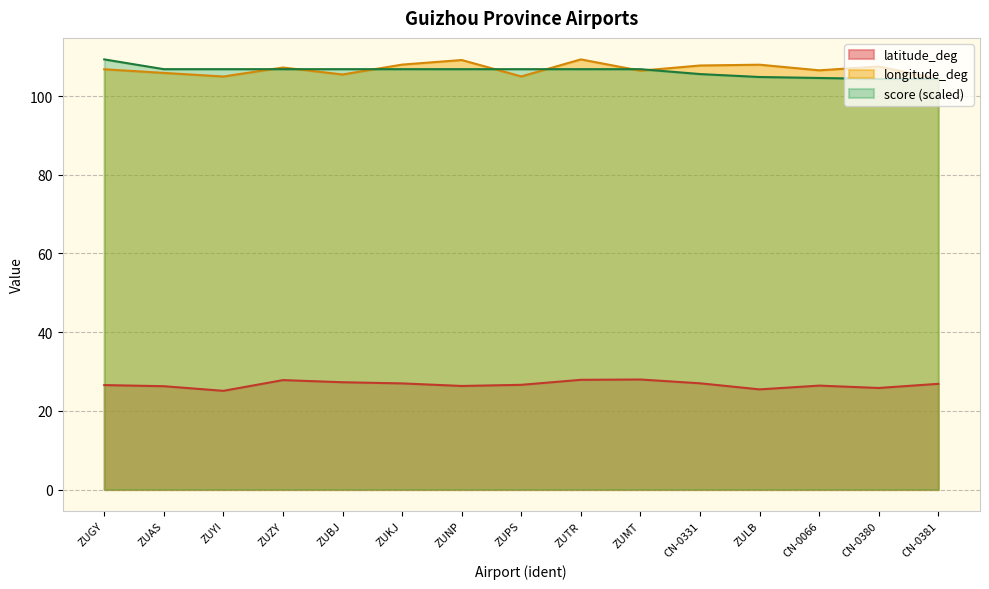

Reading right to left, transcribe all the data shown in this chart.

latitude_deg: 26.9	25.8	26.4	25.5	27.0	28.0	27.9	26.6	26.3	27.0	27.3	27.8	25.1	26.3	26.5
longitude_deg: 104.3	107.5	106.5	108.0	107.8	106.4	109.3	105.0	109.1	108.0	105.5	107.2	105.0	105.9	106.8
score: 104.3	104.3	104.6	104.8	105.6	106.8	106.8	106.8	106.8	106.8	106.8	106.8	106.8	106.8	109.3